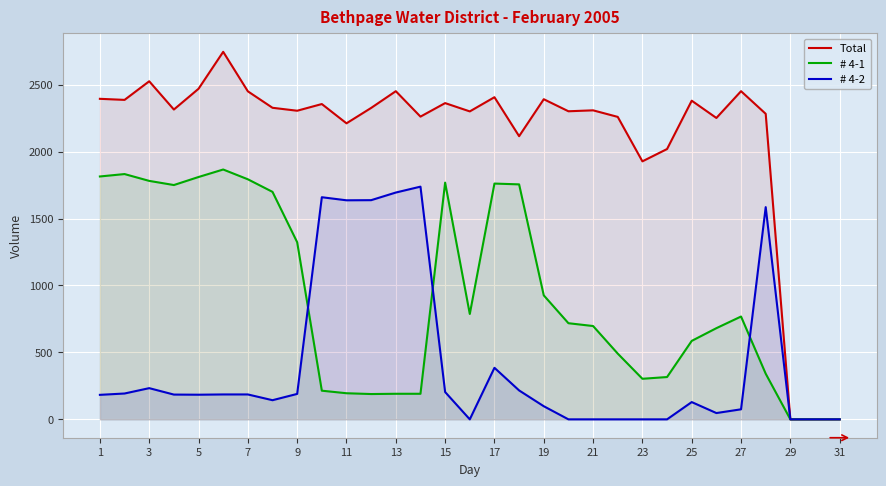

Read the Total value at 19, to the nearest 50.

2400